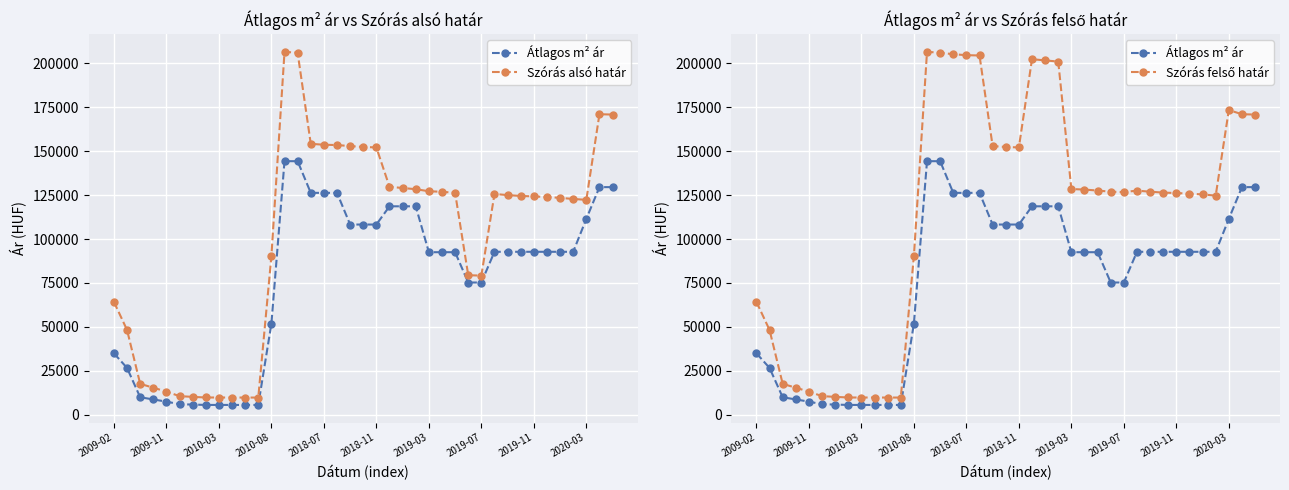

How many categories are shown in the chart?

39